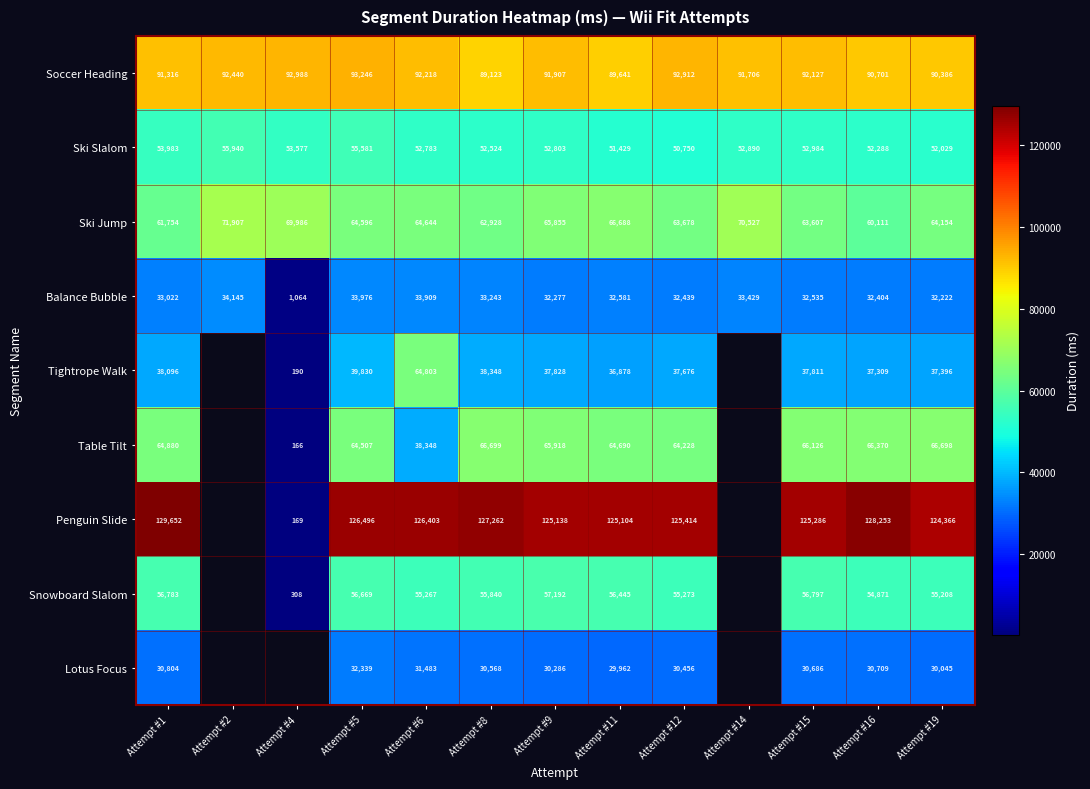

True or false: Table Tilt has a value of 41946 at Attempt #1.

False